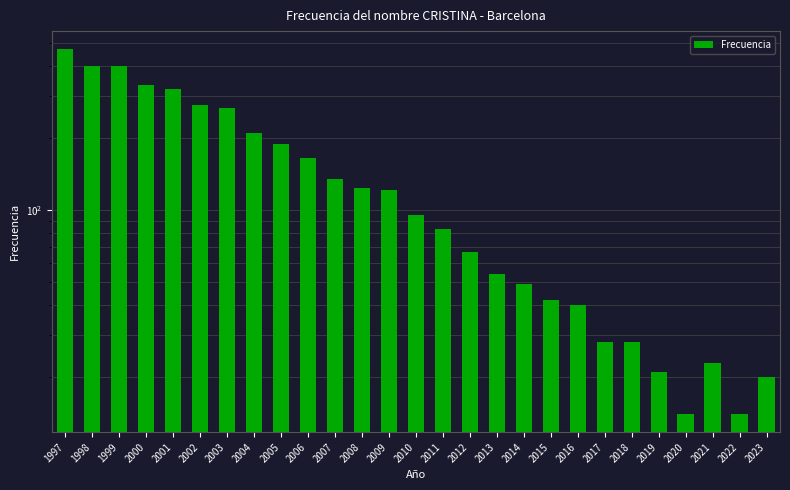

How many data points does each series have?

27